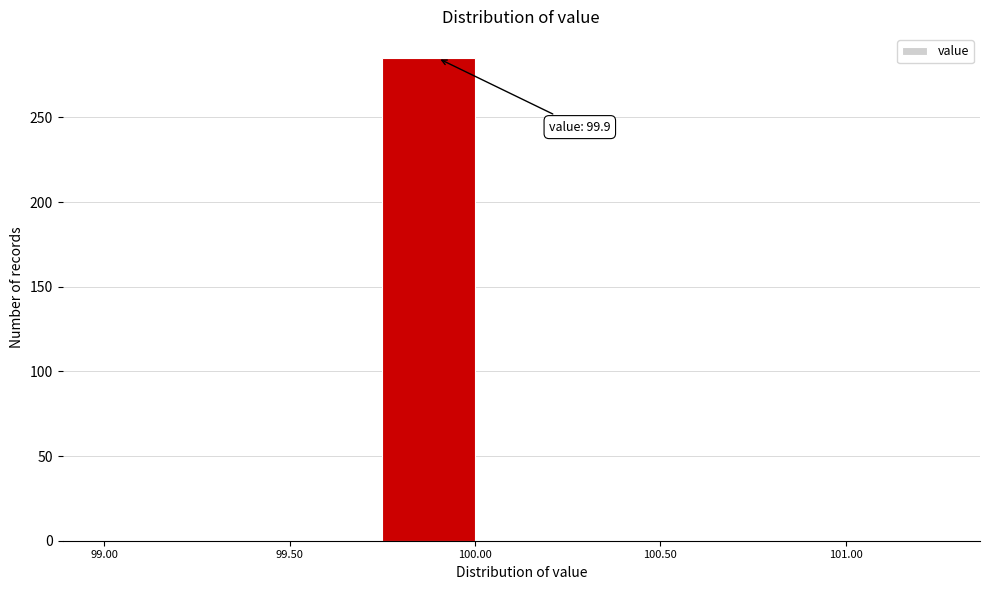

Over which range of the x-axis is the bar tallest?

99.75 to 100.00